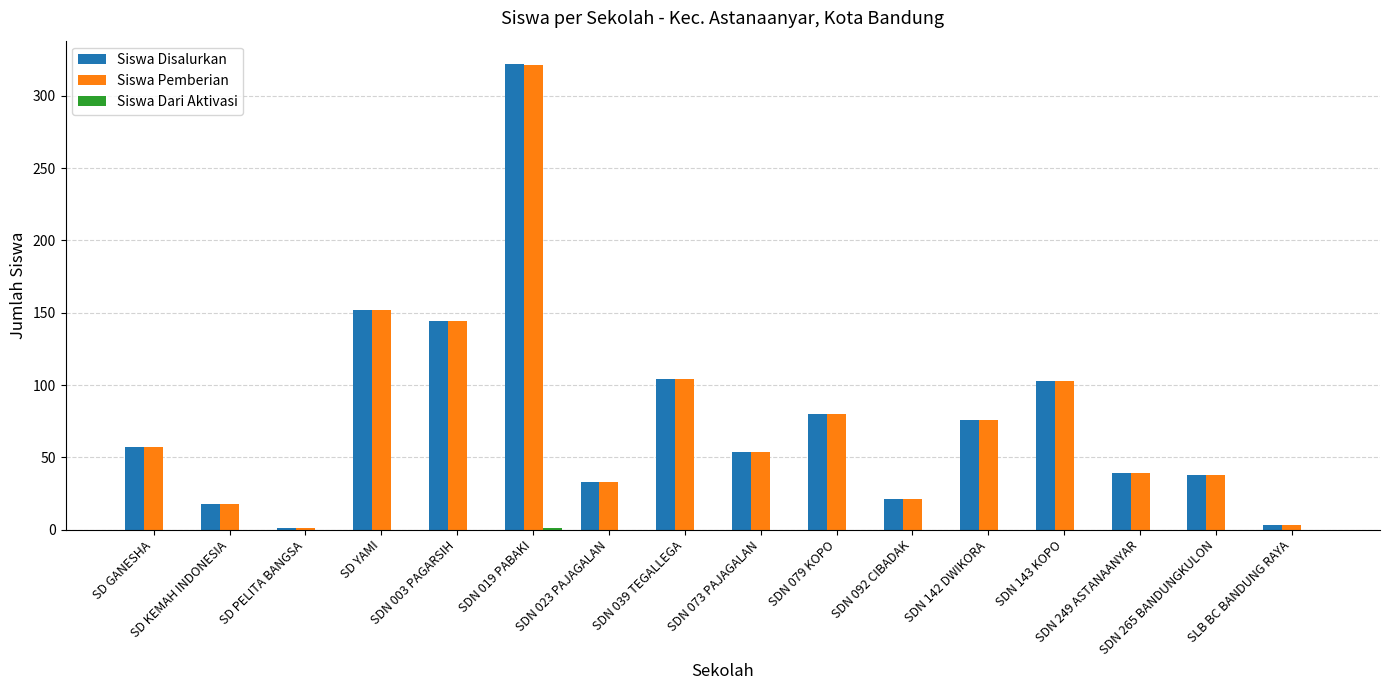

What is the maximum value shown in the chart?

322